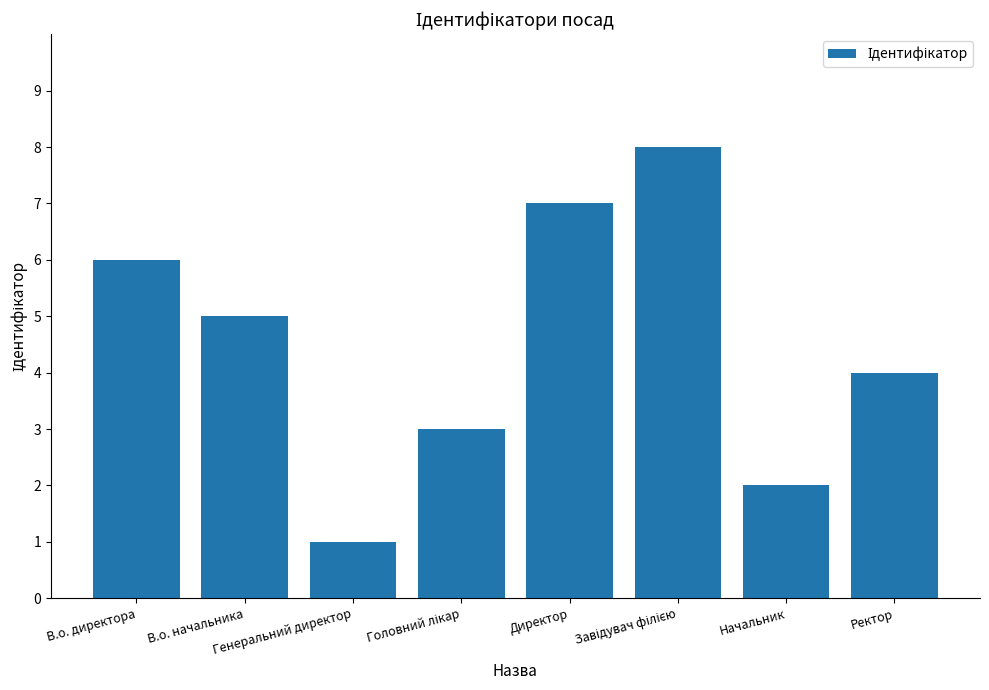

What is the maximum value shown in the chart?

8